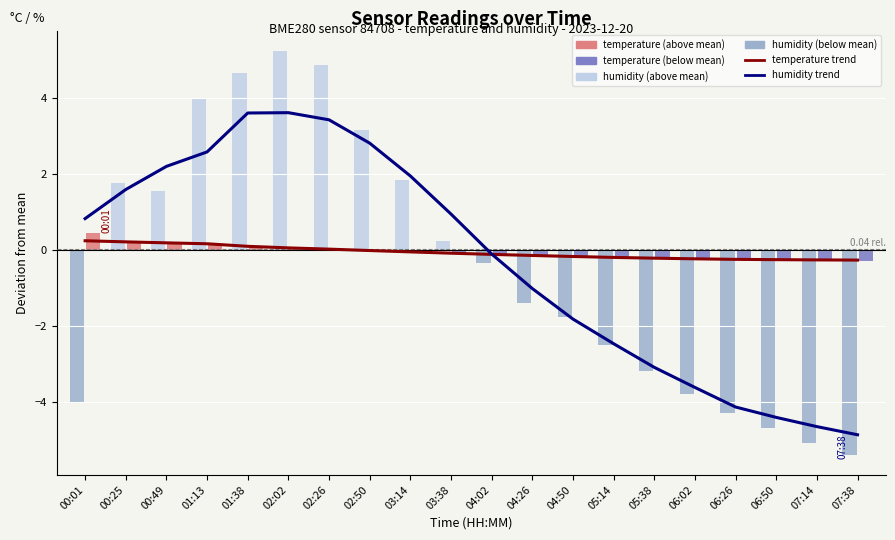

At which label is temperature trend closest to 0?

02:50